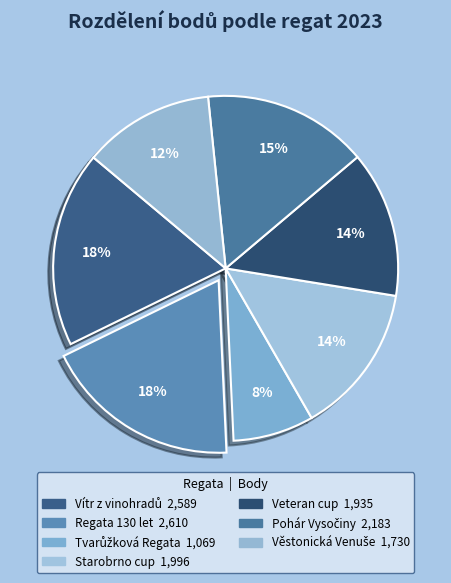

True or false: Regata 130 let accounts for 8% of the total.

False